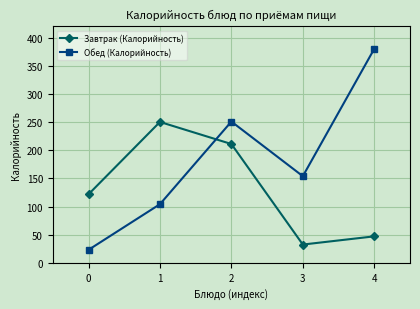

Rank the series by their average value, from lowest to highest.

Завтрак (Калорийность), Обед (Калорийность)